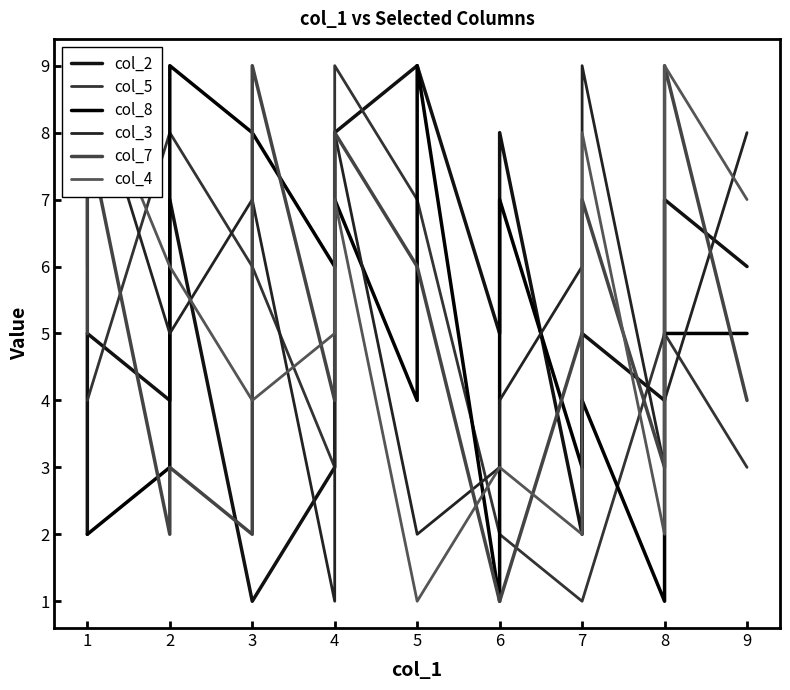

Does the chart display data point markers on the line(s)?

No